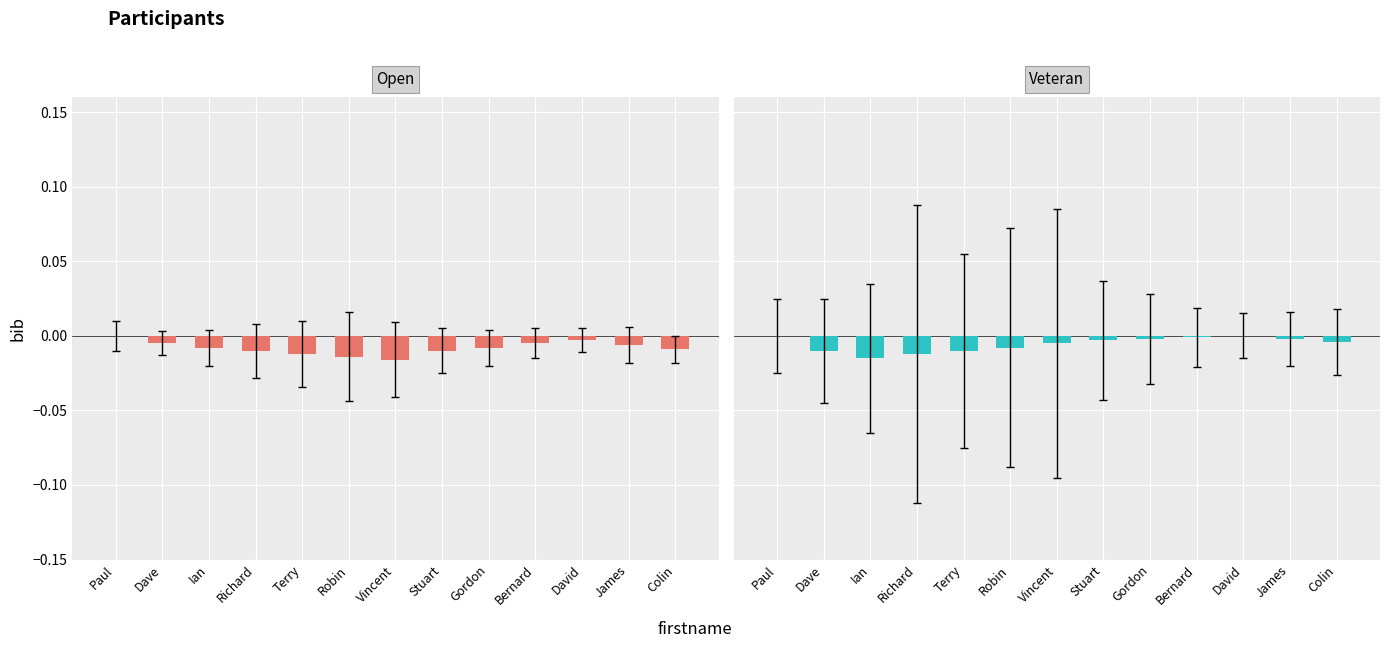

At which label does Veteran reach its peak?

Paul